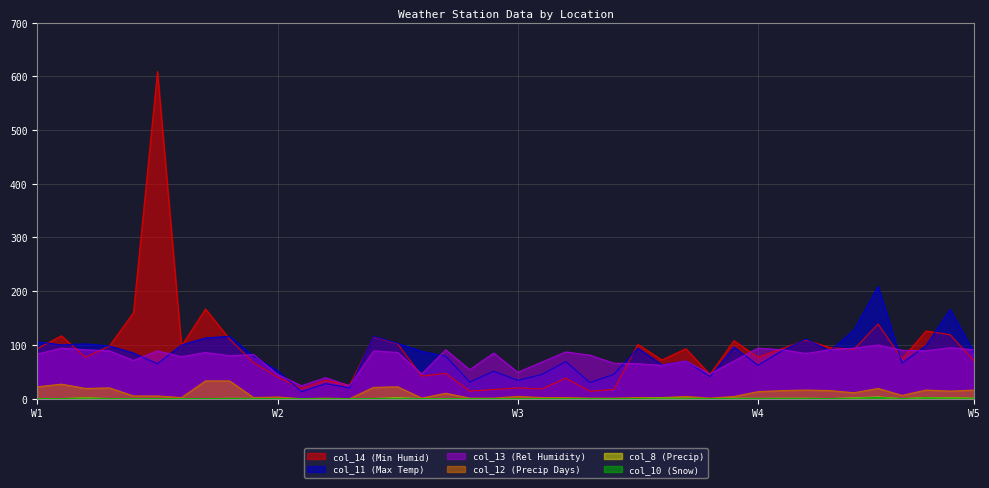

What are all the series names shown in the legend?

col_13 (Rel Humidity), col_11 (Max Temp), col_14 (Min Humid), col_12 (Precip Days), col_8 (Precip), col_10 (Snow)